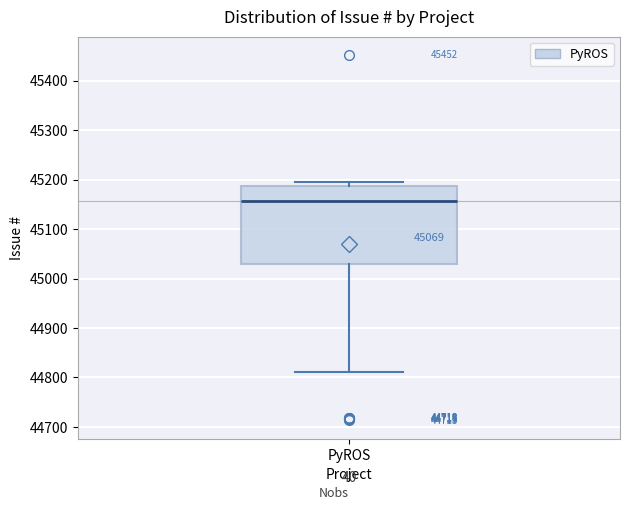

Where does the median line of the box for PyROS sit on the y-axis? The values are not printed on the chart, so give them approximately, as read against the axis.

45160